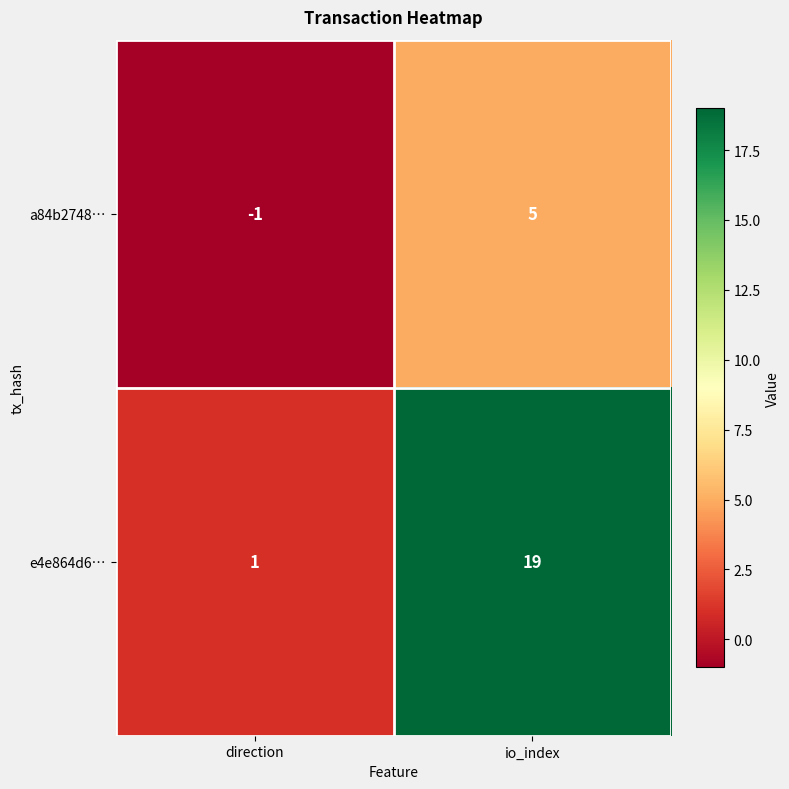

Reading left to right, transcribe all the data shown in this chart.

a84b2748…: -1	5
e4e864d6…: 1	19